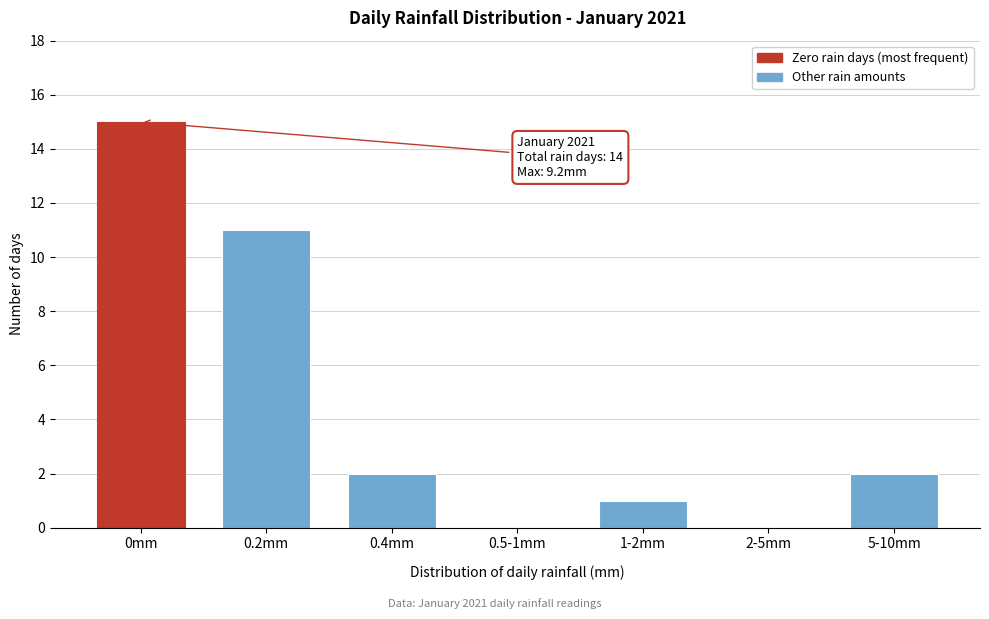

Reading left to right, list all the values displayed in this chart.

0mm=15	0.2mm=11	0.4mm=2	0.5-1mm=0	1-2mm=1	2-5mm=0	5-10mm=2